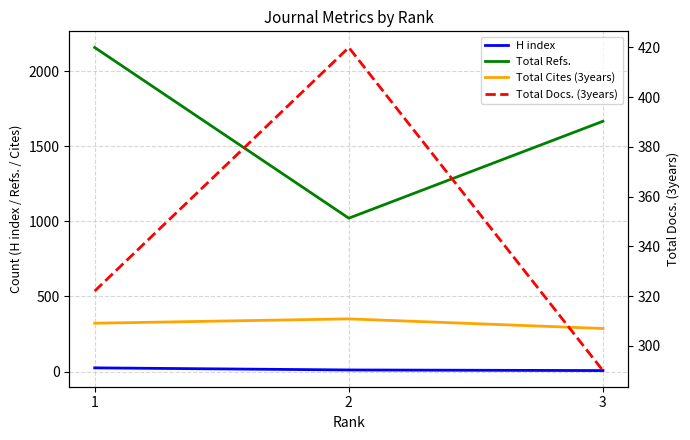

Is it true that Total Cites (3years) equals 351 at 2?

True